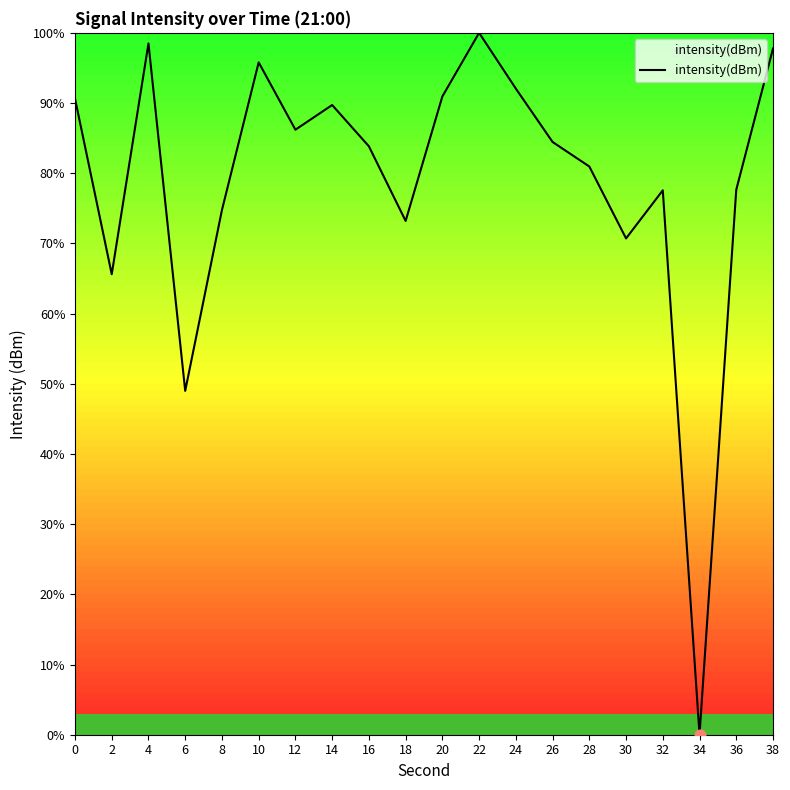

Which has a higher value, 2 or 16?

16